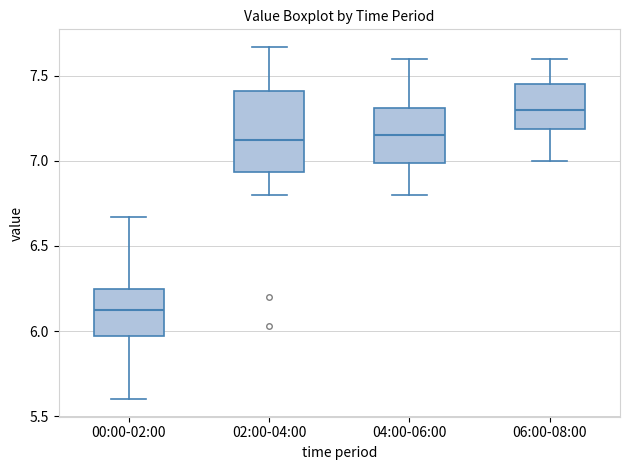

Comparing the boxes themselves (not the whiskers), which one is the tallest?

02:00-04:00